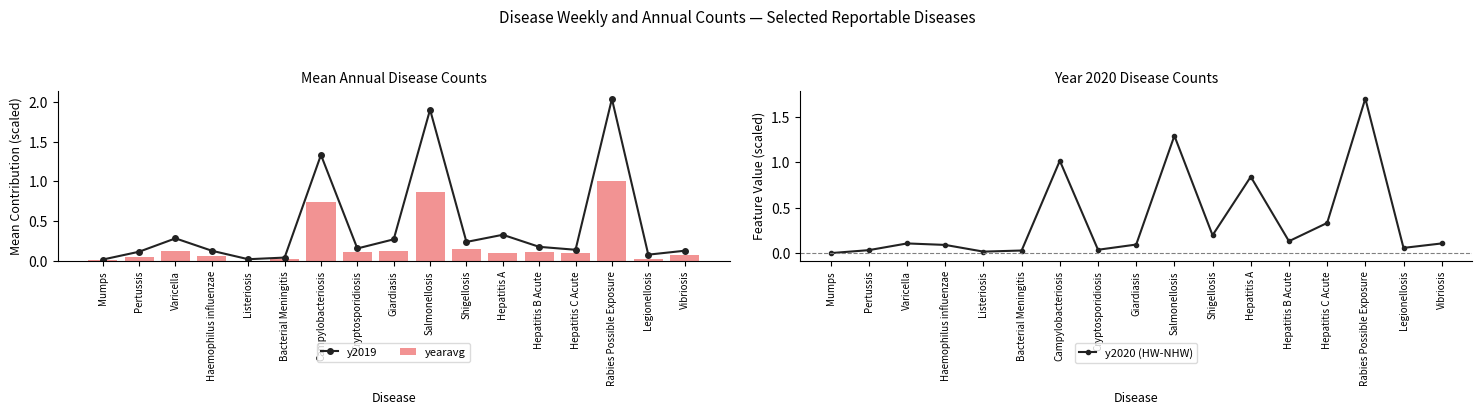

What are all the series names shown in the legend?

y2019, yearavg, y2020 (HW-NHW)